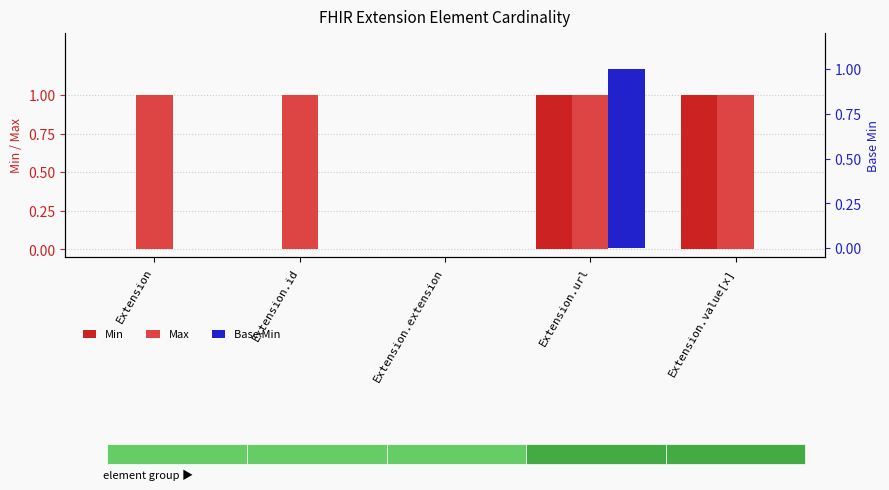

What is the total value across all series at Extension.id?

1